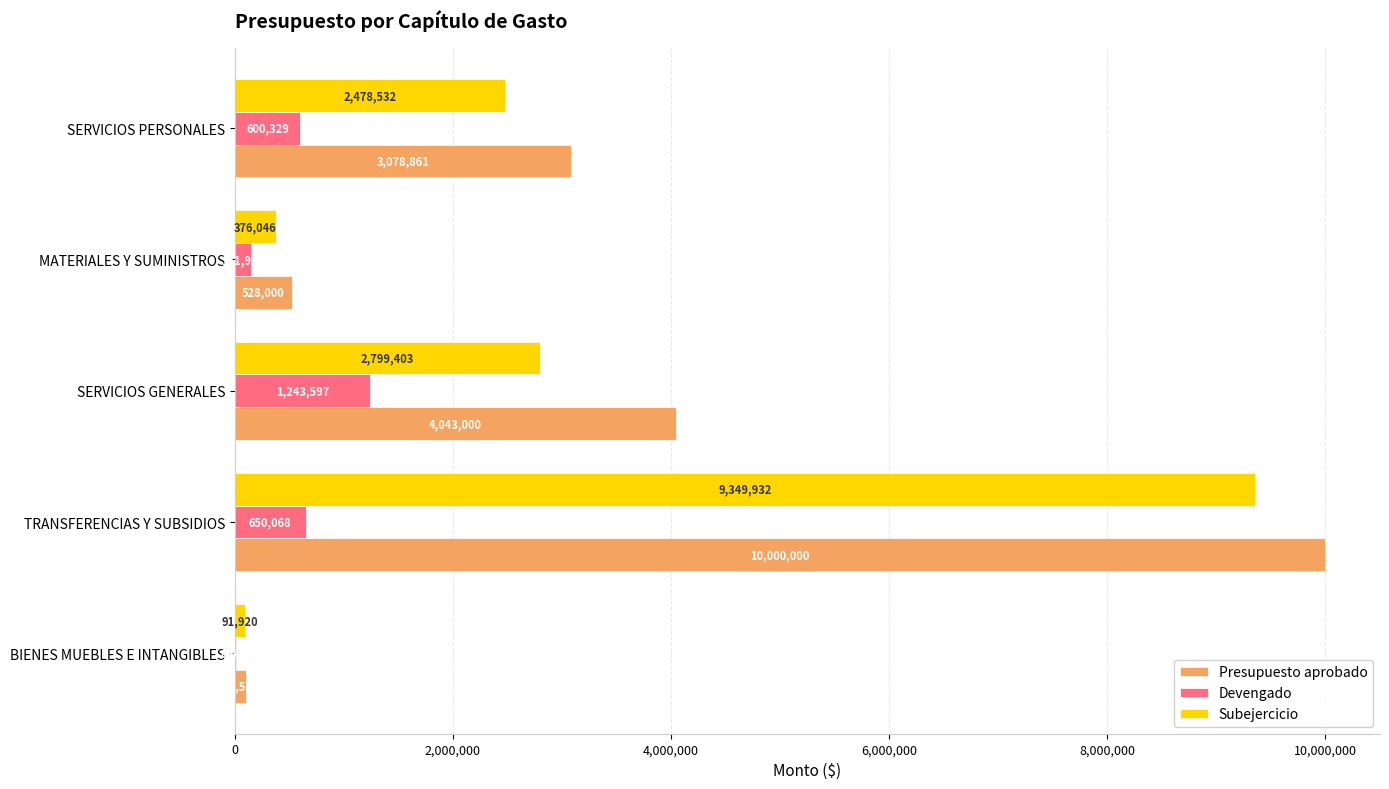

At which category does the chart reach its peak across all series?

TRANSFERENCIAS Y SUBSIDIOS